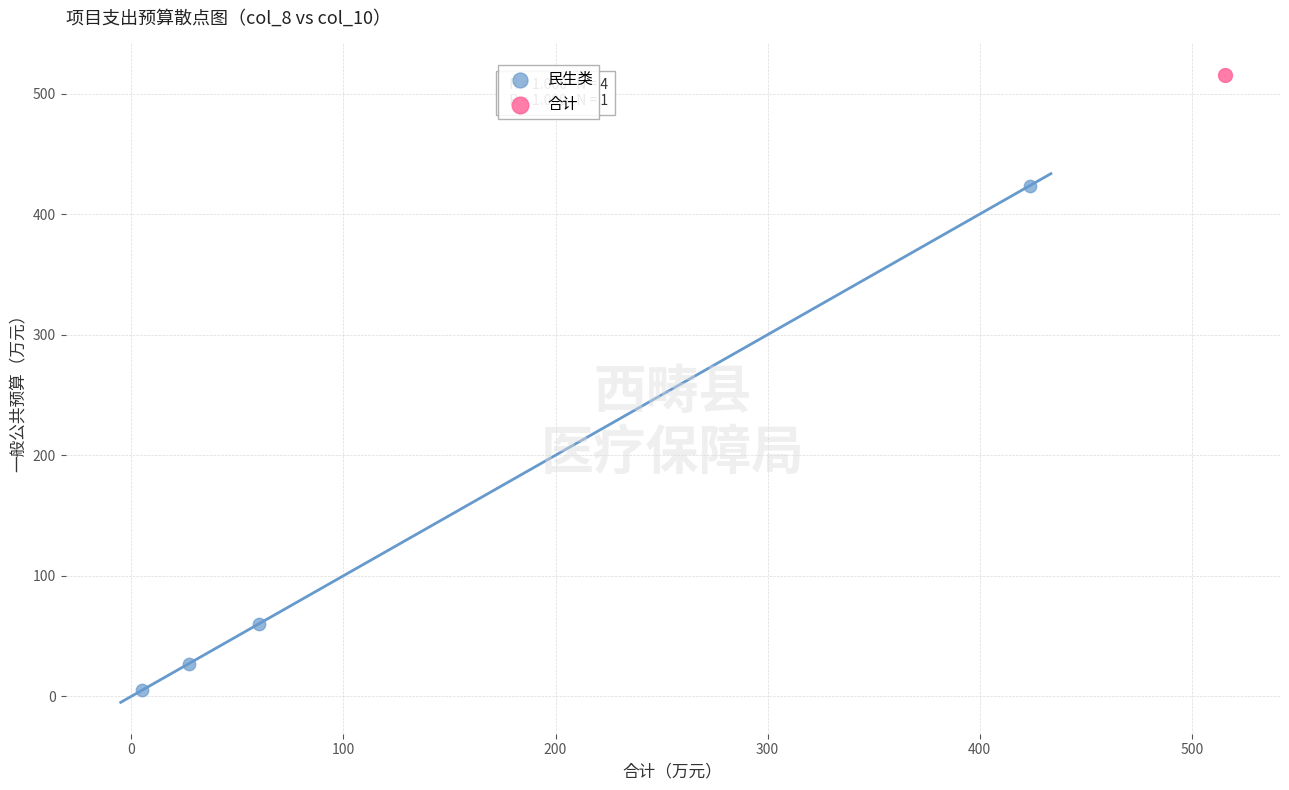

What are all the series names shown in the legend?

民生类, 合计